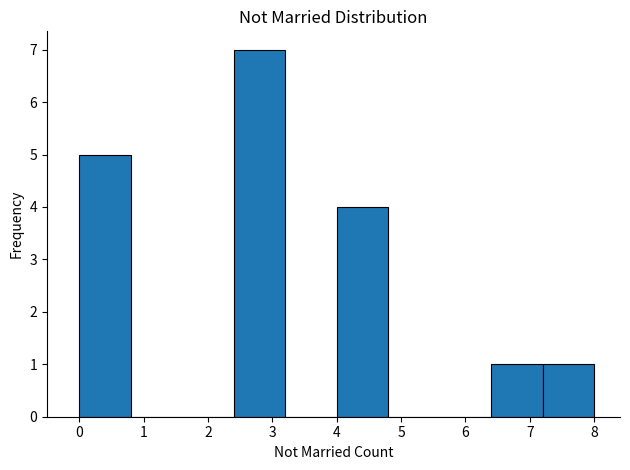

Which range on the x-axis has the tallest bar?

2.4 to 3.2